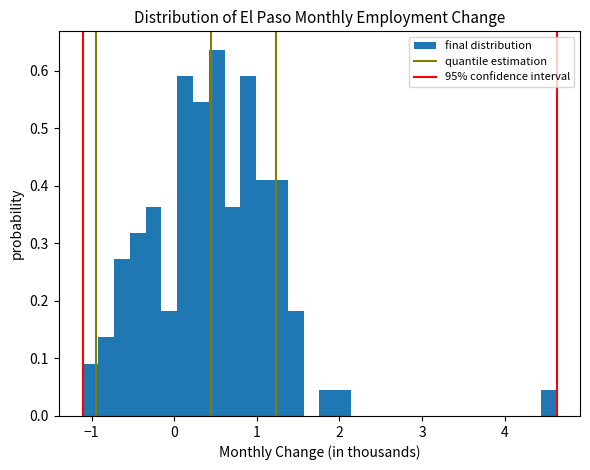

Around what value on the x-axis is the tallest bar? Give the approximate position of its centre, as read against the axis.

0.5